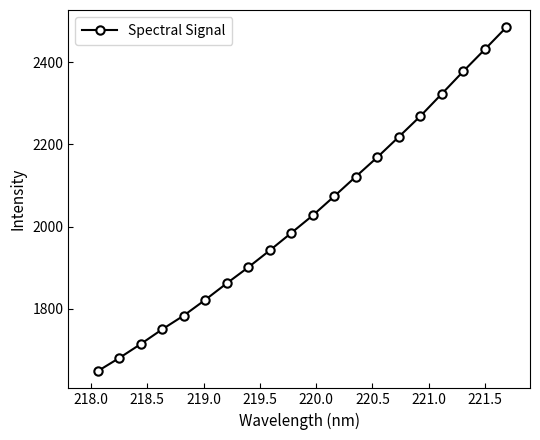

Reading right to left, what are all the values shown in this chart?

2485.0	2431.2	2378.0	2323.2	2268.8	2218.5	2168.9	2121.8	2074.2	2027.6	1984.9	1942.4	1901.3	1862.4	1822.2	1783.9	1750.5	1714.7	1680.6	1648.8